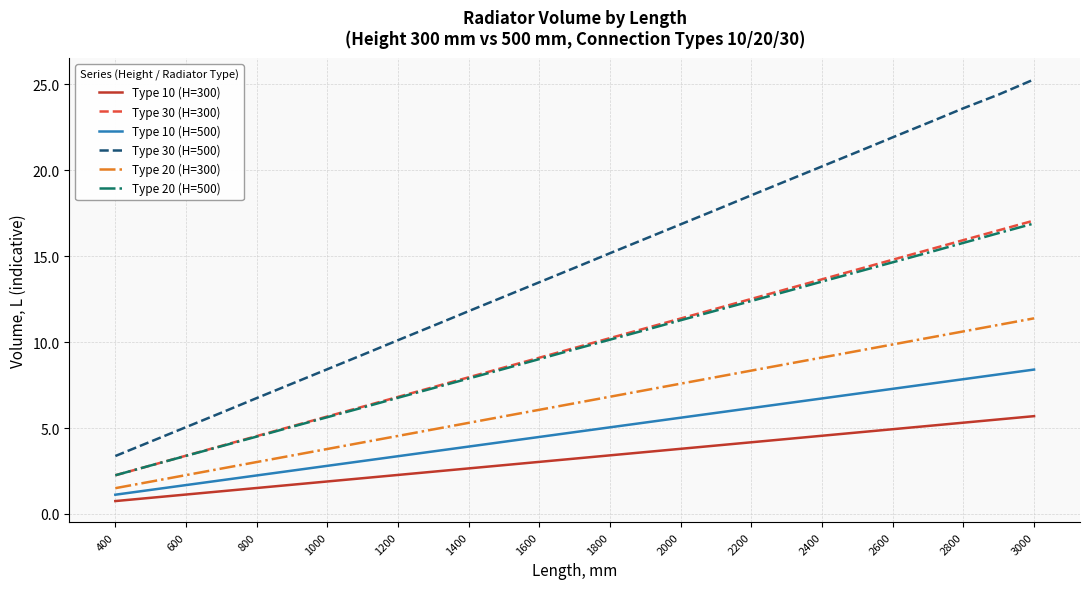

True or false: Type 20 (H=300) and Type 30 (H=300) cross at least once.

False